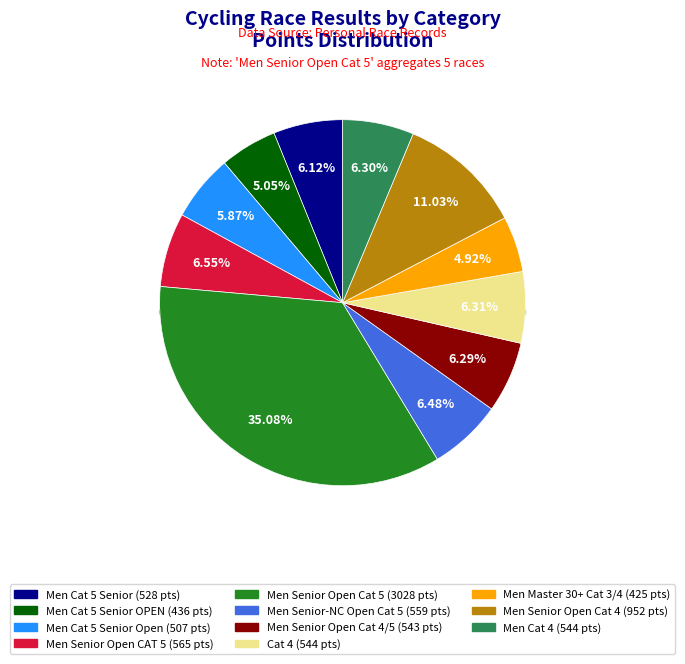

Which slice is the smallest?

Men Master 30+ Cat 3/4